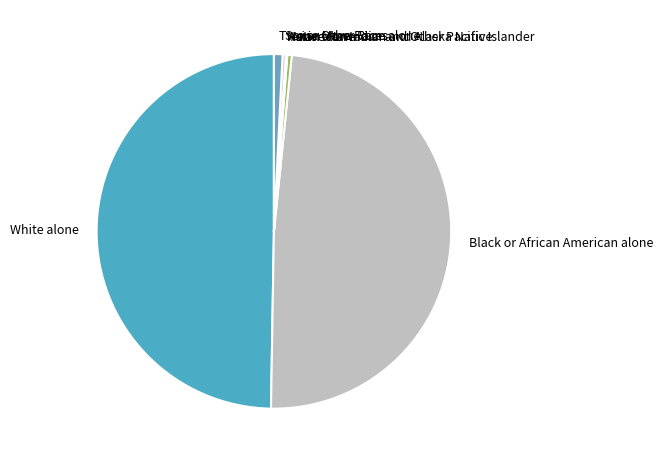

Does Some Other Race alone account for over 50% of the chart?

No